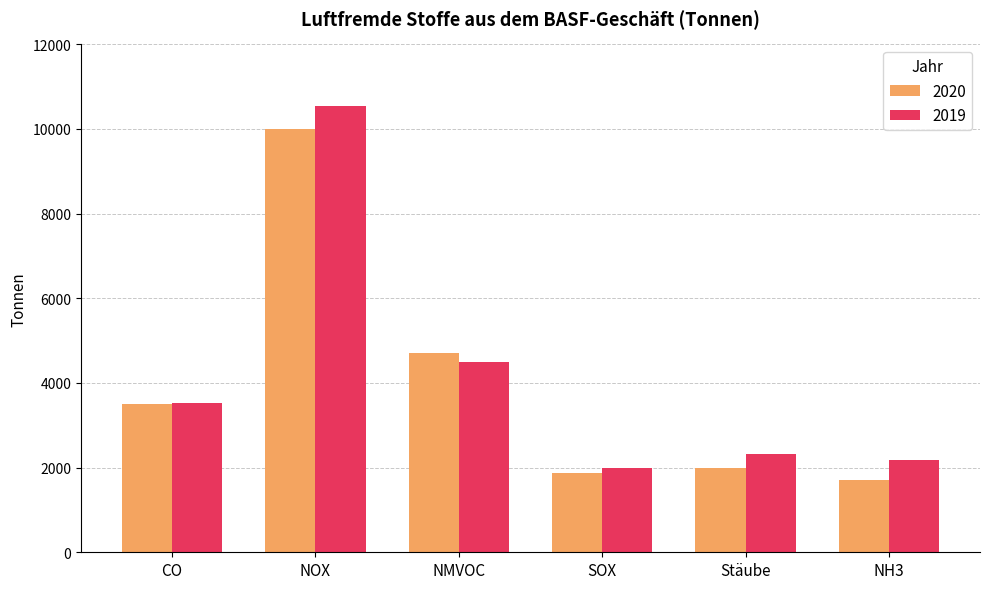

Is it true that 2019 equals 13981 at NOX?

False